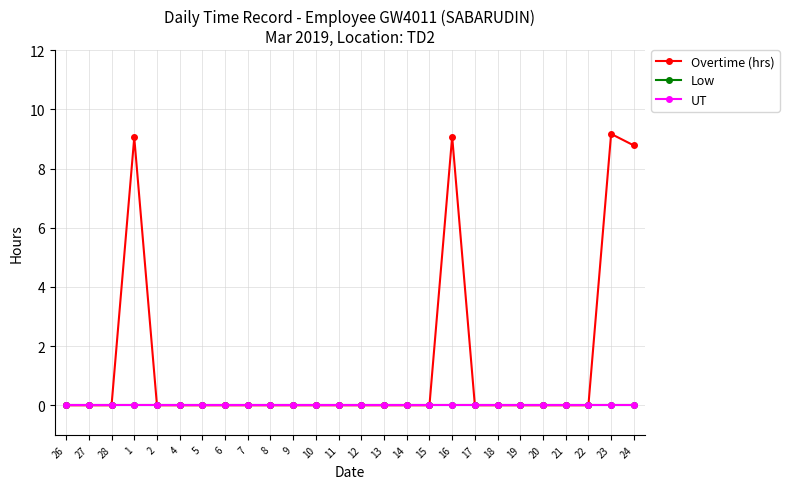

Is this an area chart (filled region under the line)?

No